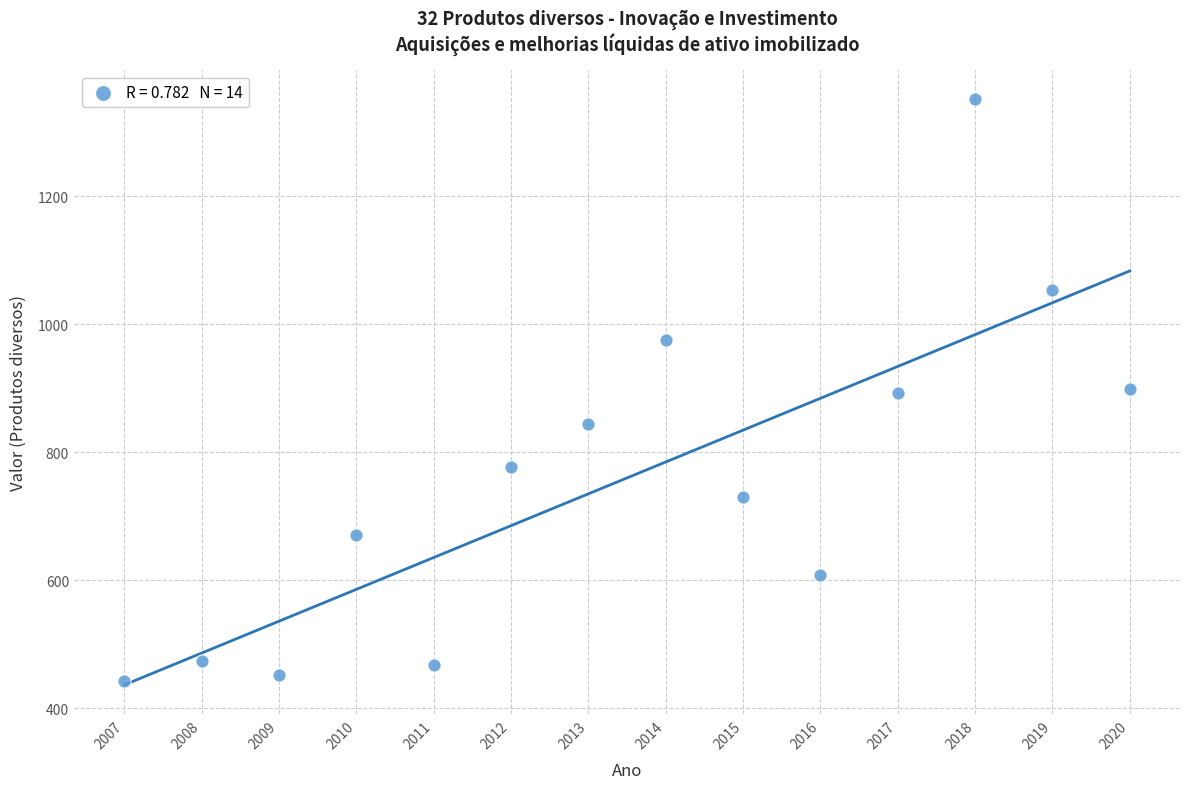

What is the range of X values (max minus min)?

13.0